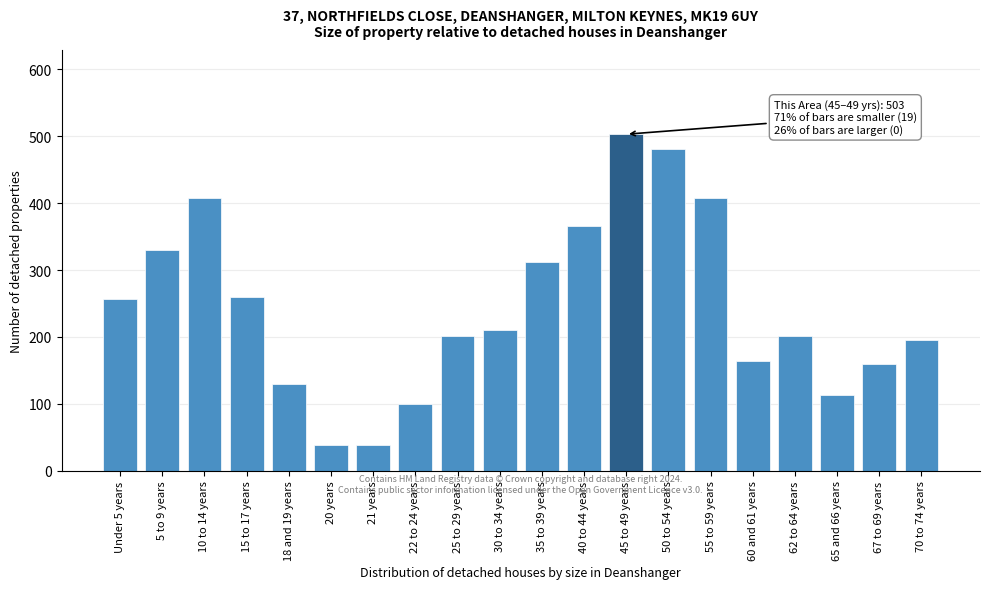

What is the difference between the maximum and minimum values?

465